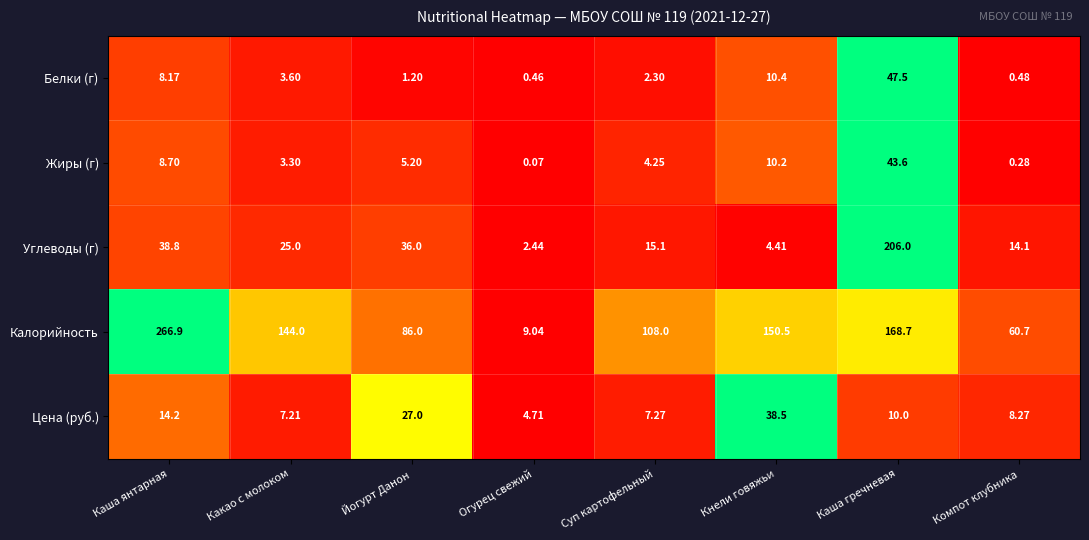

Rank the categories by Жиры (г) value from highest to lowest.

Каша гречневая, Кнели говяжьи, Каша янтарная, Йогурт Данон, Суп картофельный, Какао с молоком, Компот клубника, Огурец свежий